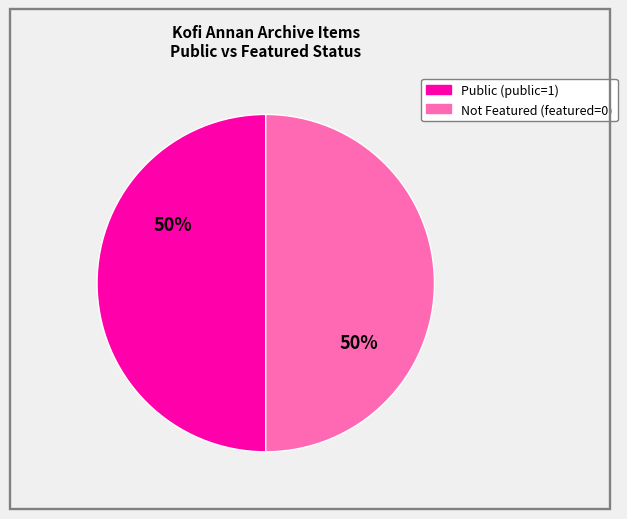

To the nearest percent, what is the average slice percentage?

50%